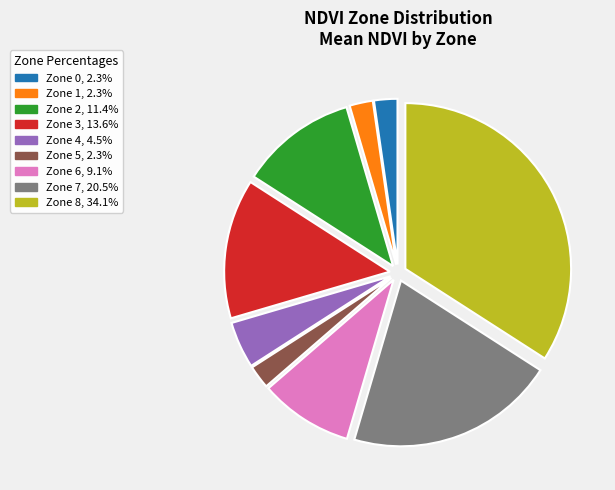

Which category has the biggest portion of the pie?

Zone 8